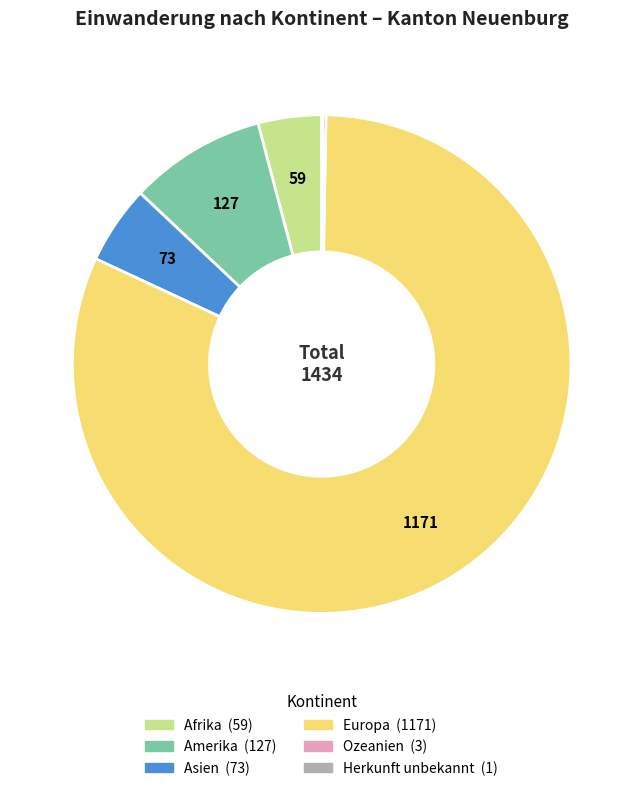

Combined, do Asien and Europa account for over 50%?

Yes